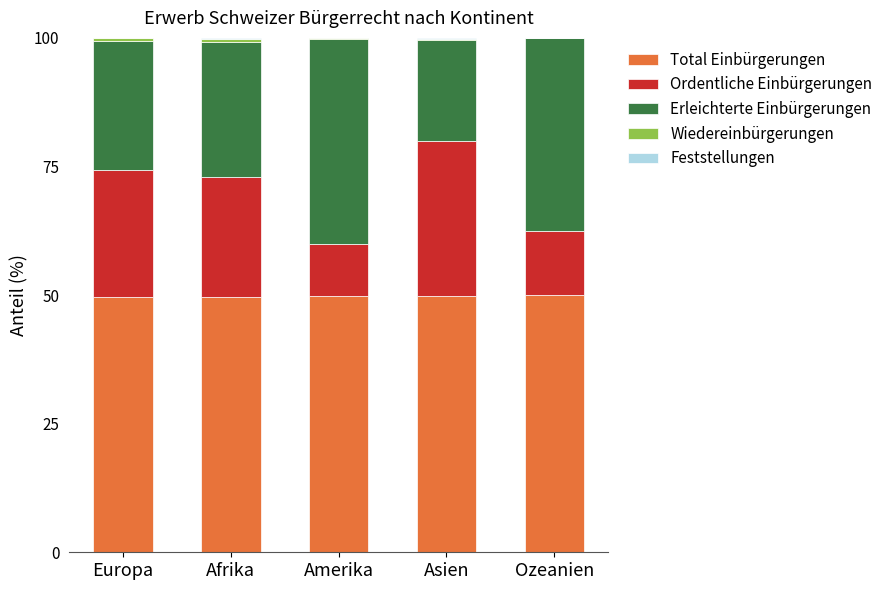

What is the sum of all Total Einbürgerungen values?

248.9